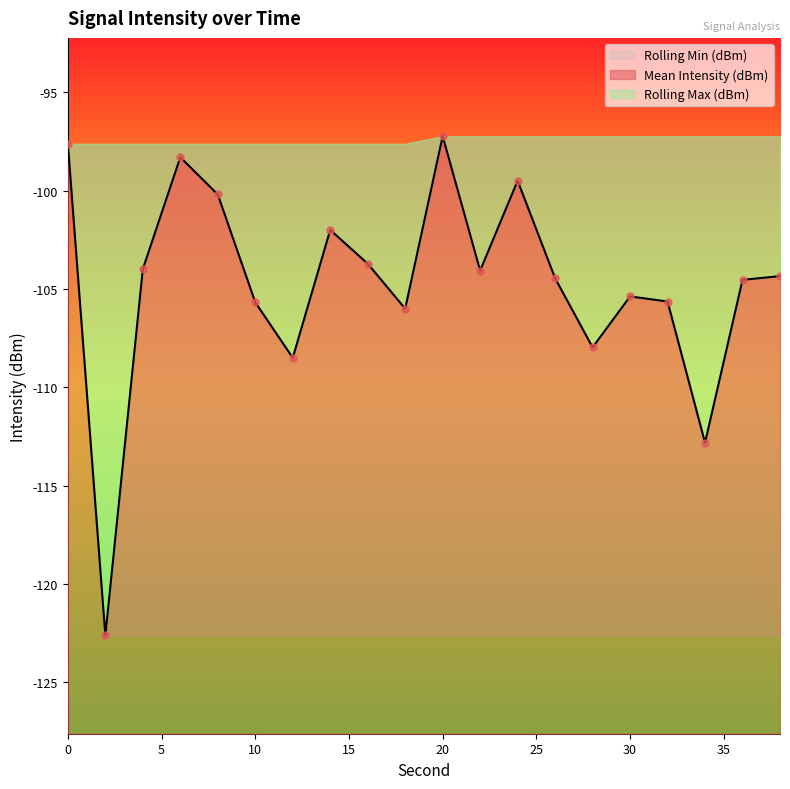

Is the value of Rolling Min (dBm) at 6 greater than the value of Mean Intensity (dBm) at 20?

No